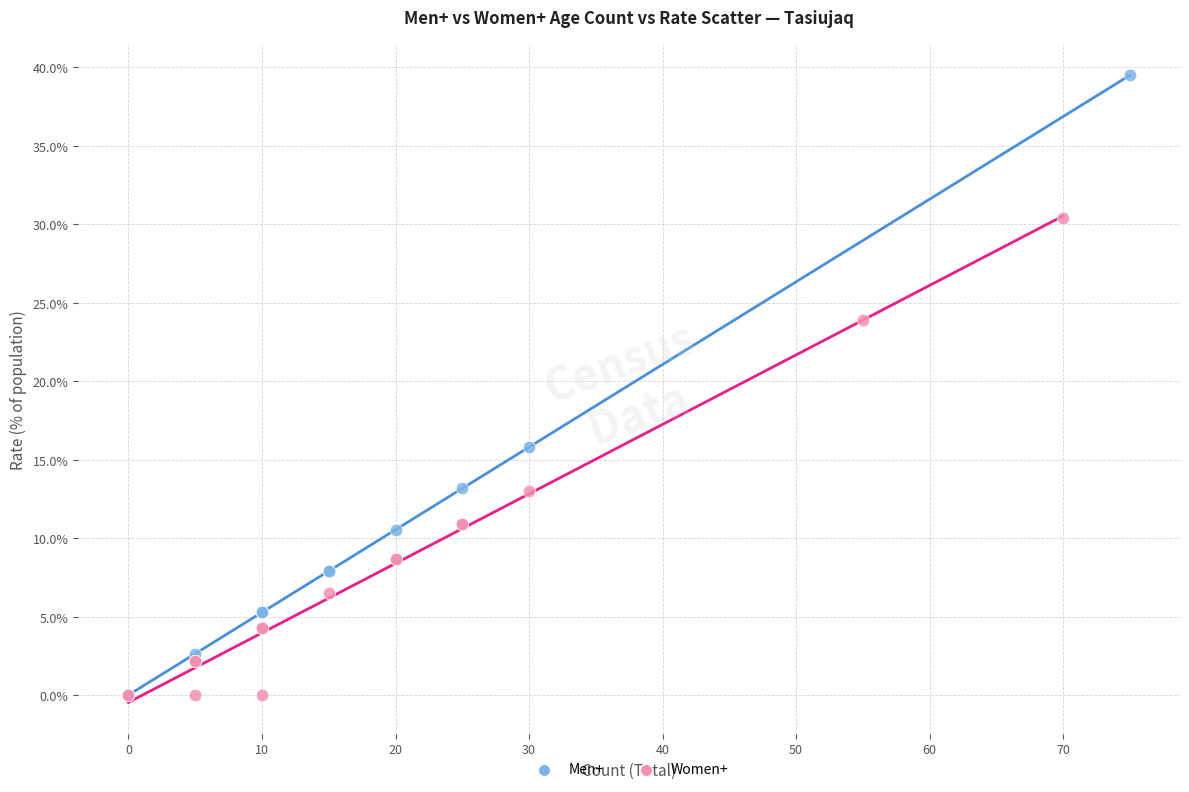

Which series has the widest spread of Y values?

Men+